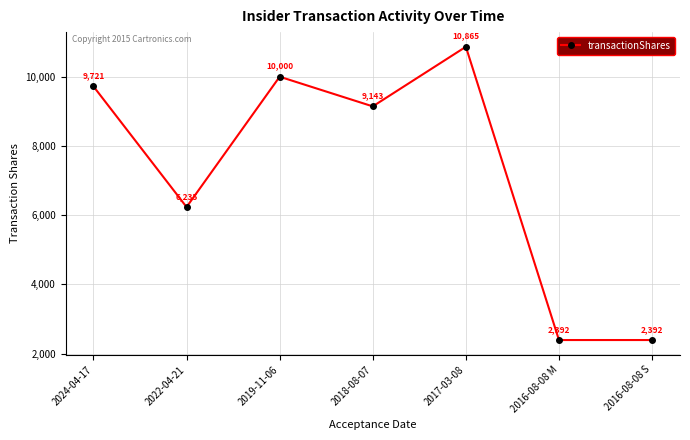

How many points are higher than both their immediate neighbors (excluding endpoints)?

2